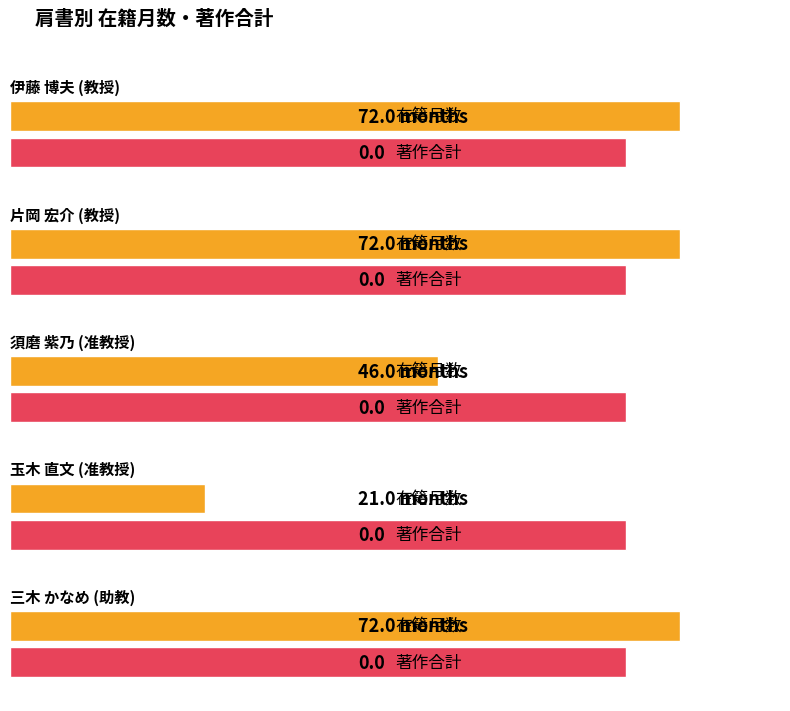

What are all the series names shown in the legend?

在籍月数, 著作合計